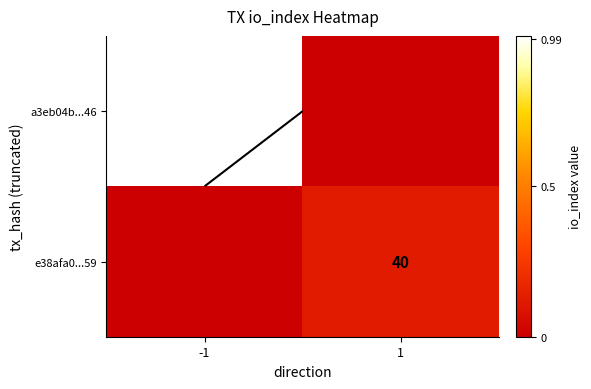

Which label corresponds to the largest value in the chart?

-1